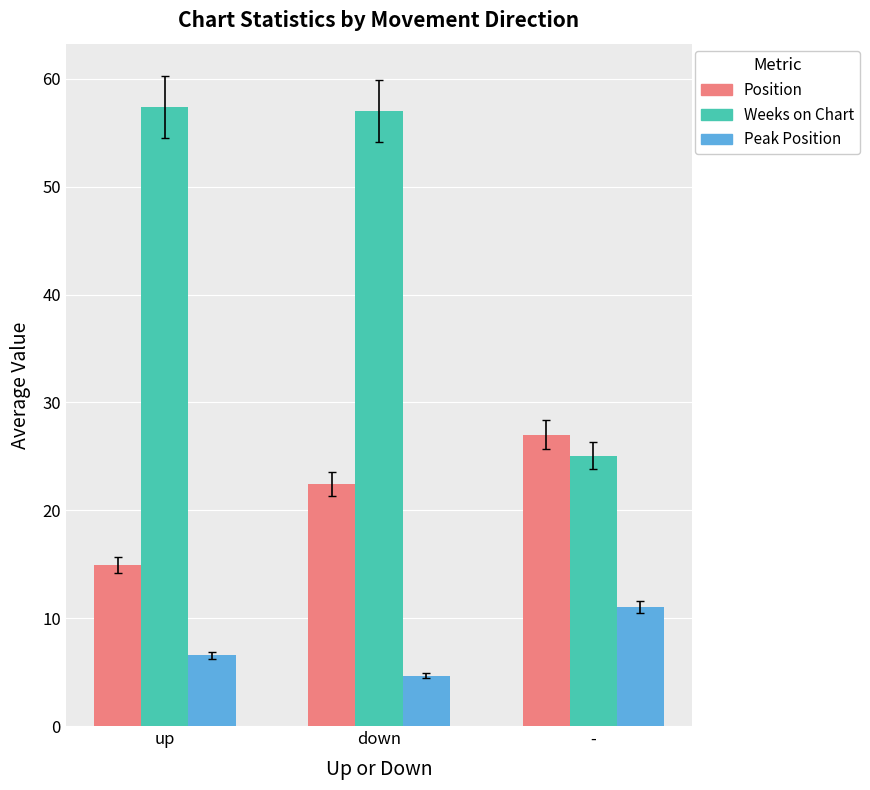

How many categories are shown in the chart?

3